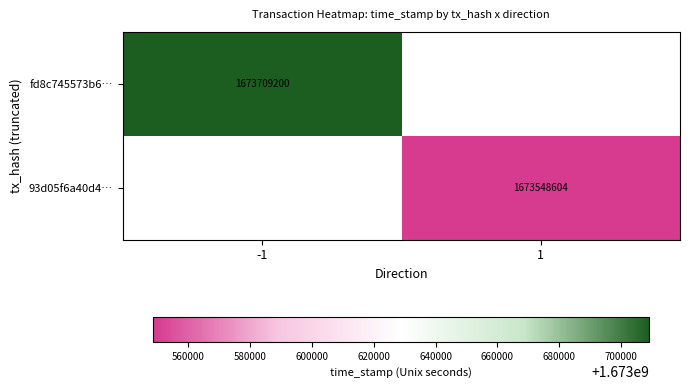

Is it true that fd8c745573b6… equals 2258947566 at -1?

False